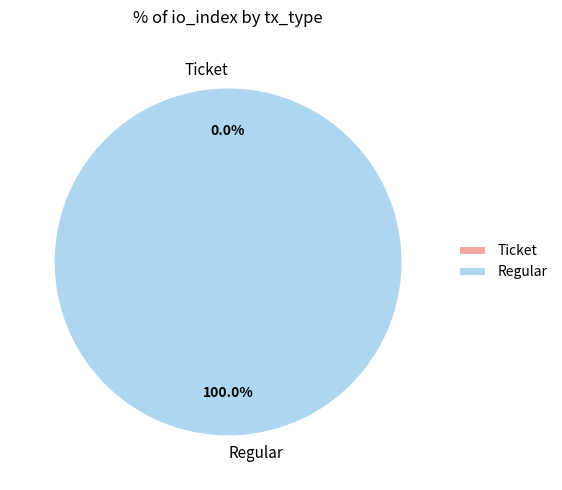

How many slices are in this pie chart?

2